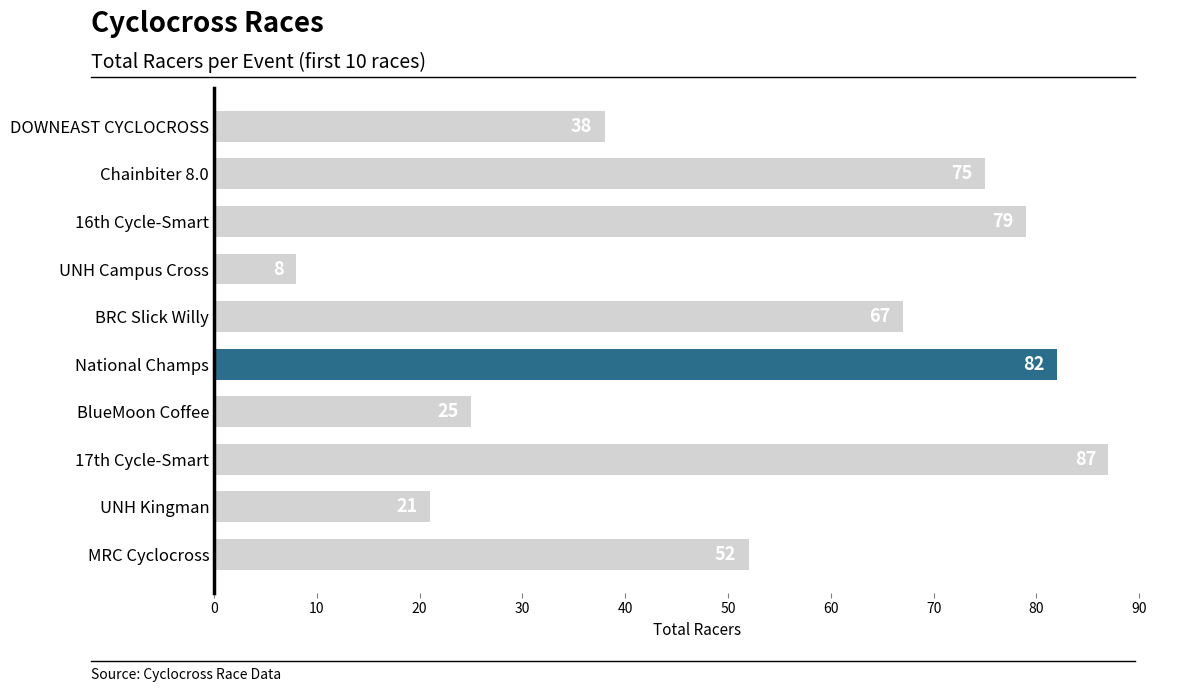

The chart shows a value of 119 at 17th Cycle-Smart. True or false?

False